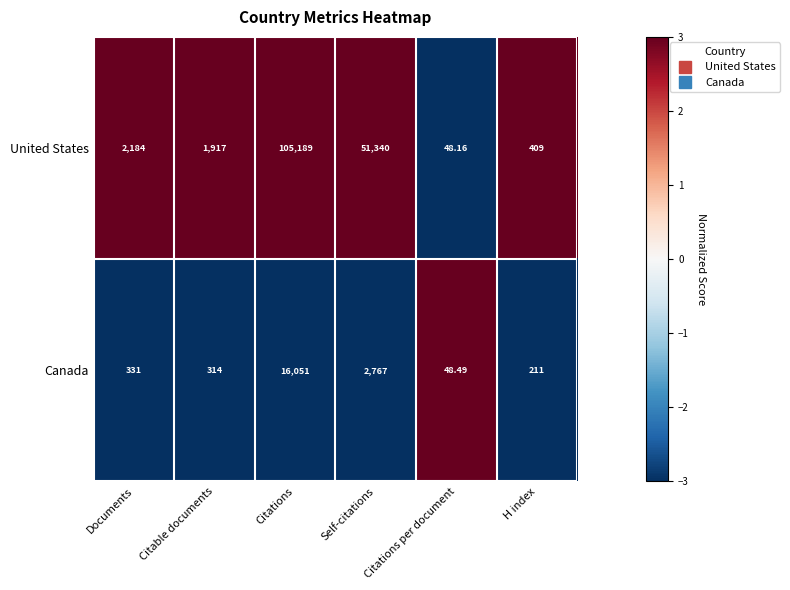

What is the spread (max minus min) of values at H index?

198.0